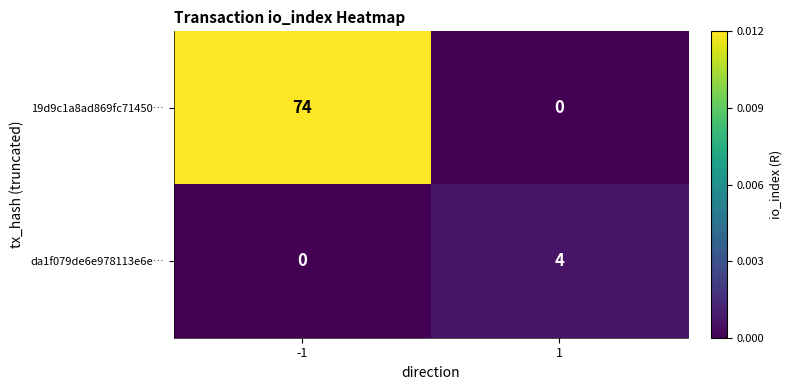

Which series has the largest total across all categories?

19d9c1a8ad869fc71450…